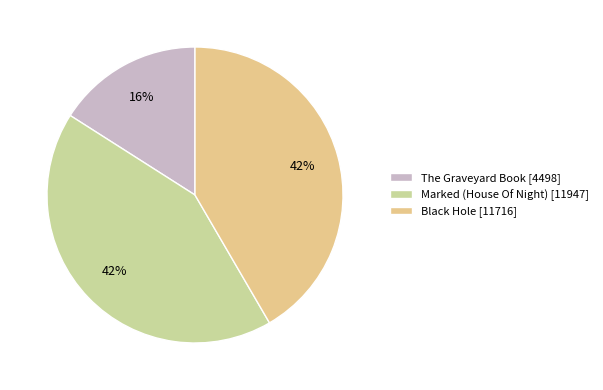

True or false: Marked (House Of Night) accounts for 33% of the total.

False